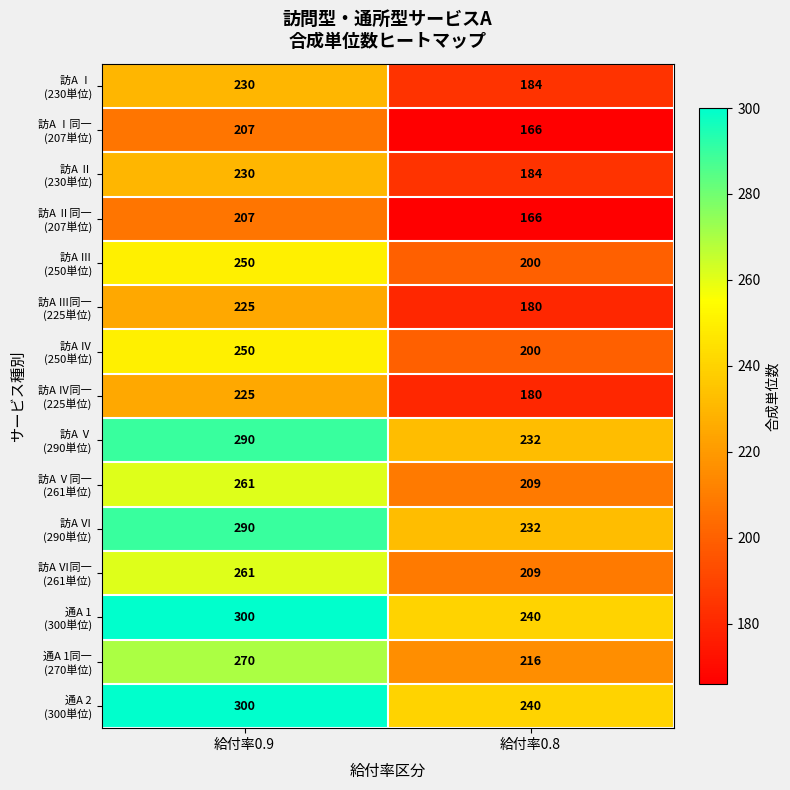

Which category has the lowest value across all series?

給付率0.8